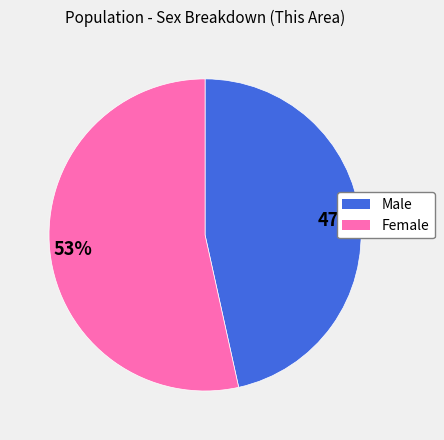

What is the majority slice?

Female